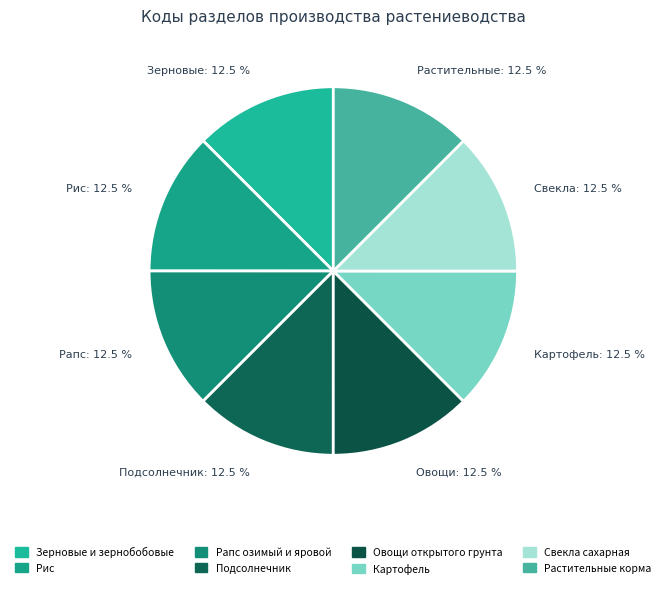

How many slices are in this pie chart?

8